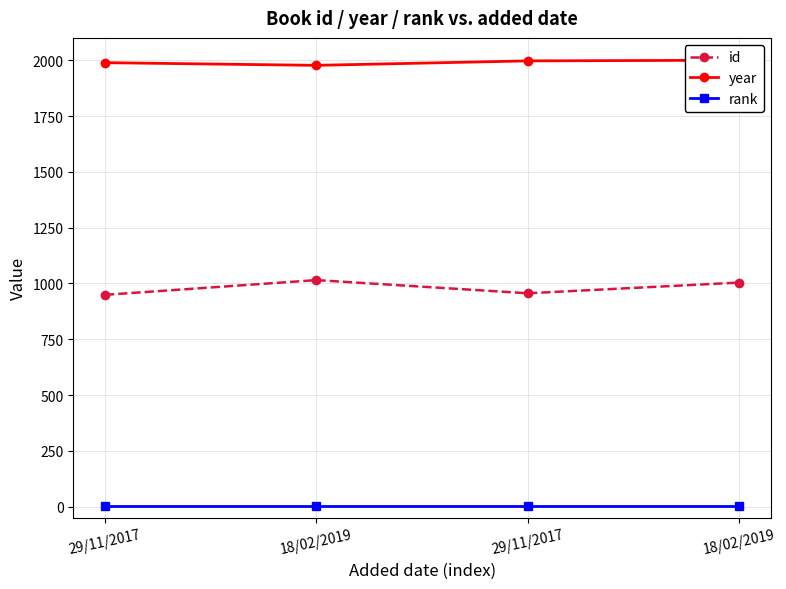

What is the difference between the highest and lowest values at 18/02/2019?

1976